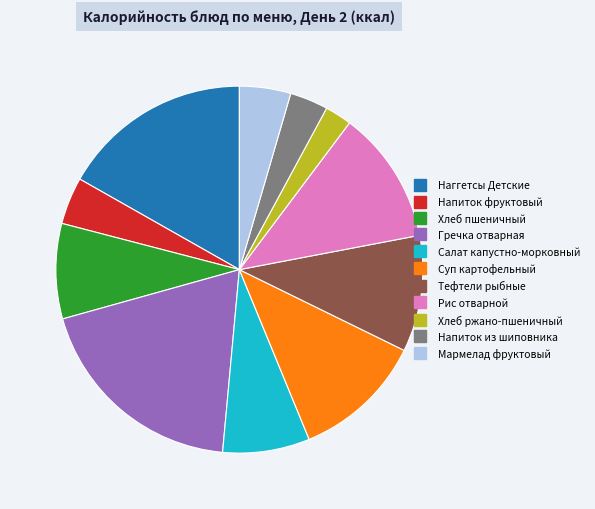

Combined, do Суп картофельный and Напиток фруктовый account for over 50%?

No